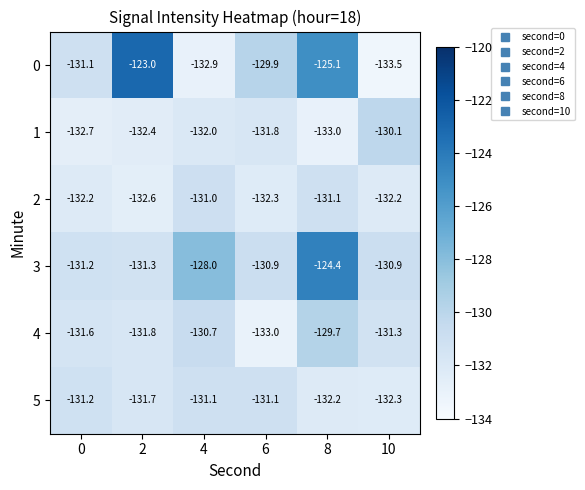

At 4, list the series in order from smallest to largest.

0, 1, 5, 2, 4, 3